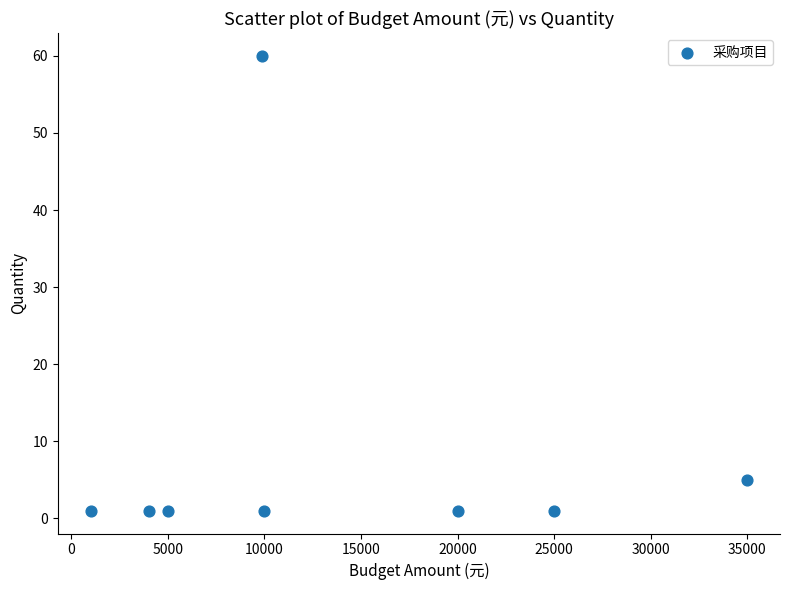

What is the average Y value?

9